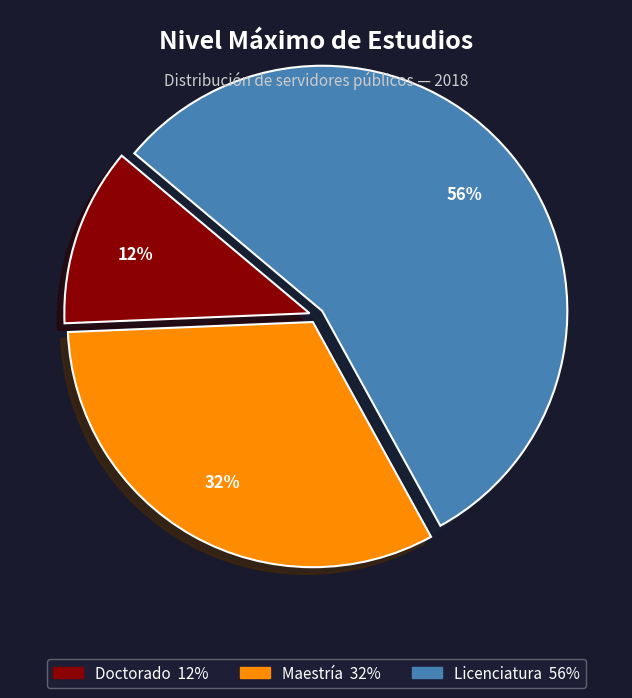

Is there any slice that represents more than half of the pie?

Yes